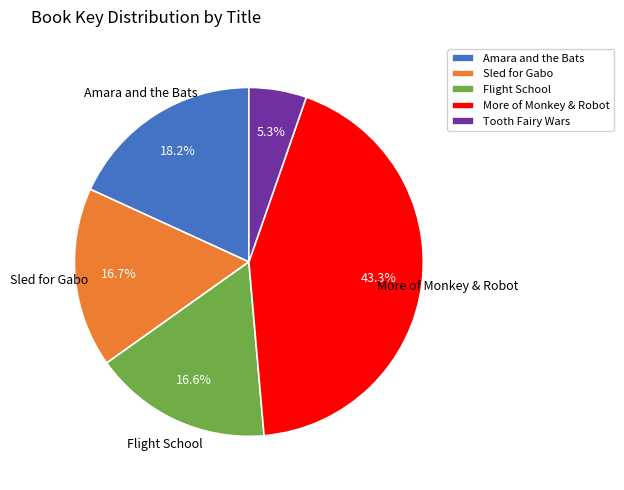

The Amara and the Bats slice represents 18% of the pie. True or false?

True